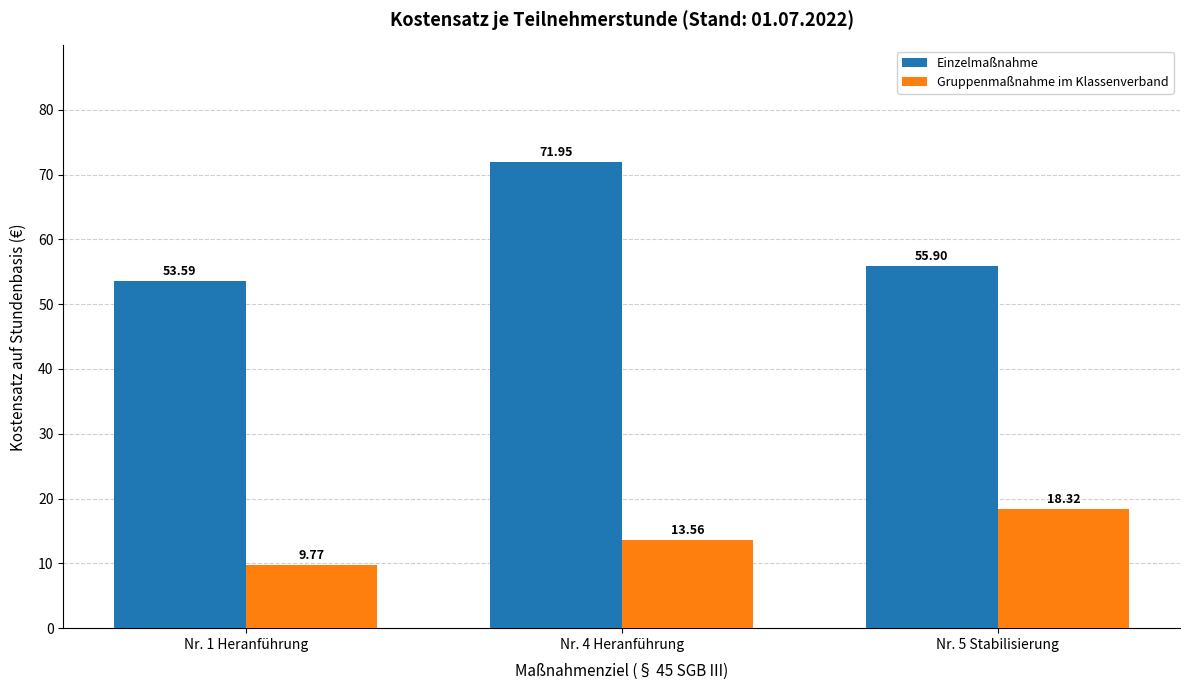

Where does the Gruppenmaßnahme im Klassenverband series first go above 13?

Nr. 4 Heranführung